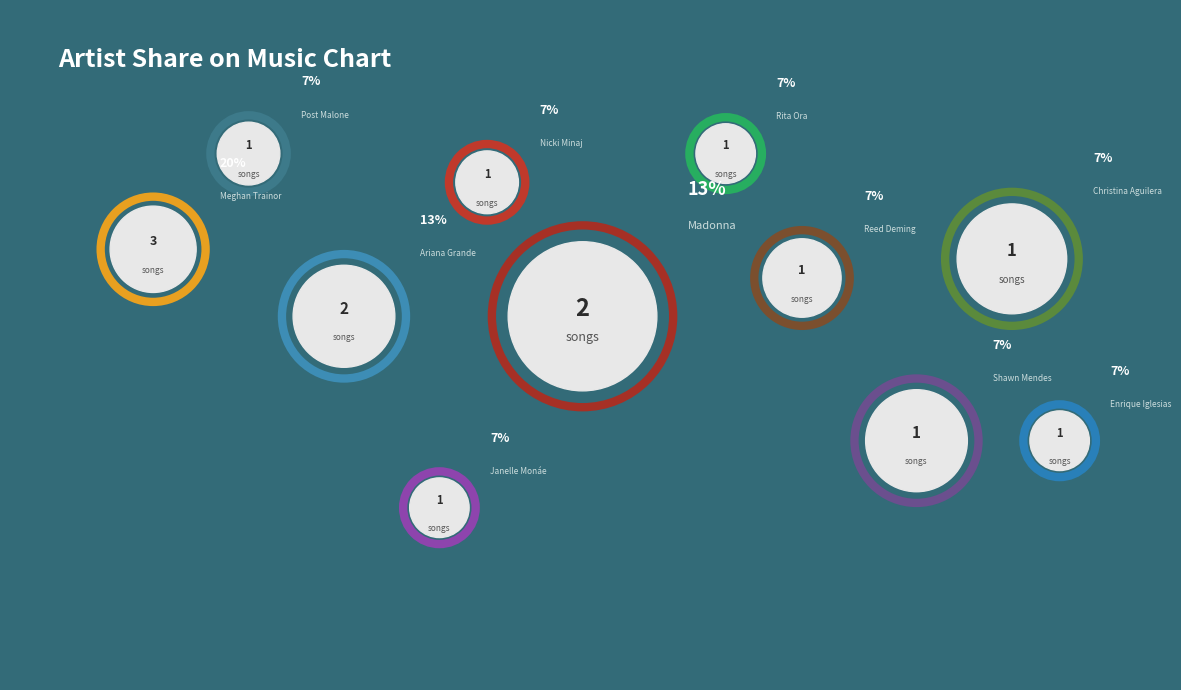

Does Meghan Trainor account for over 50% of the chart?

No